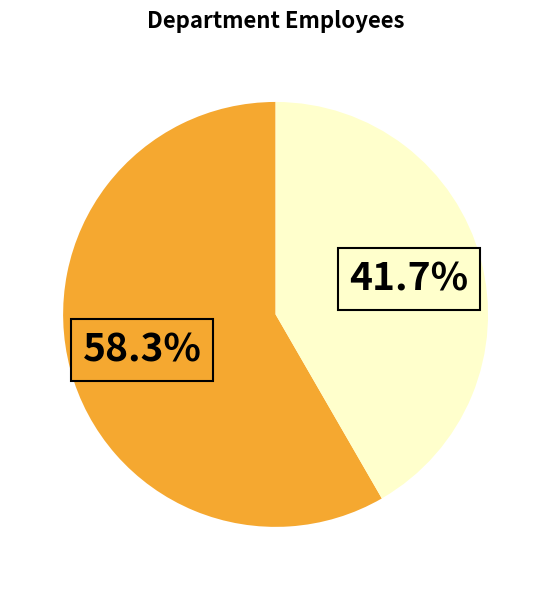

Is there any slice that represents more than half of the pie?

Yes